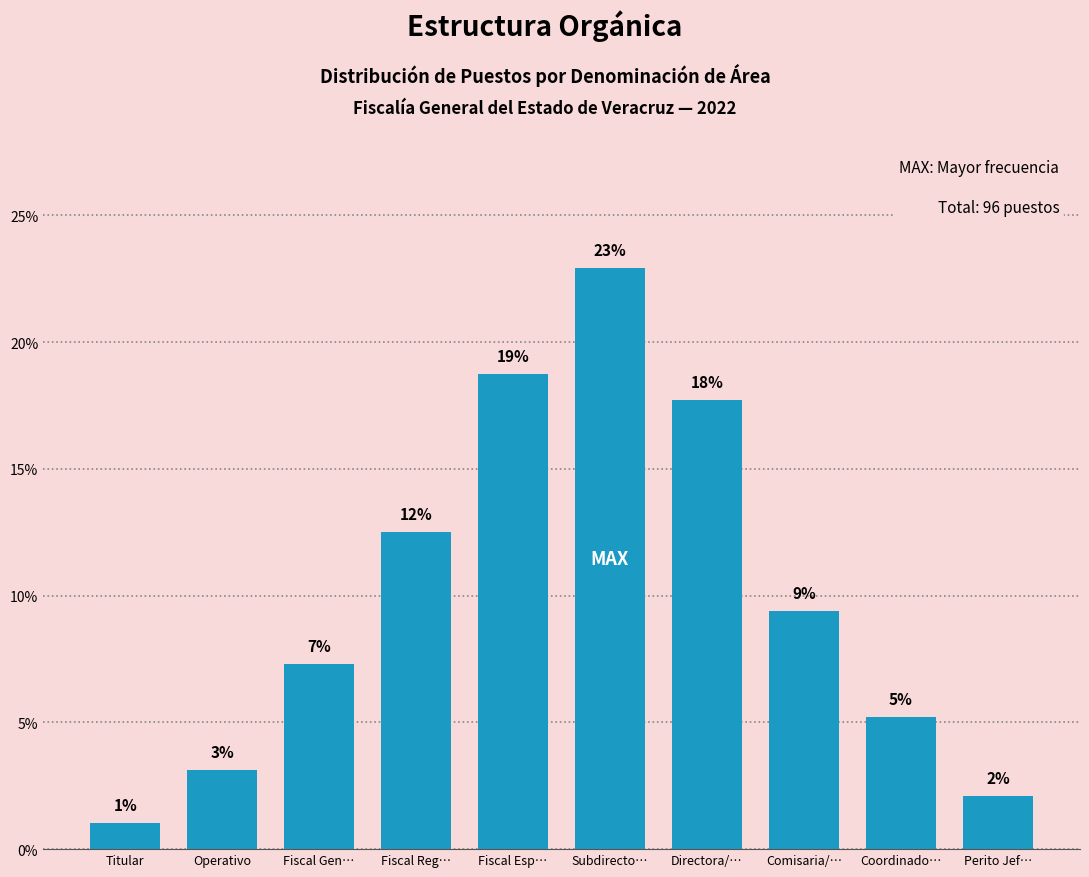

What is the minimum value shown in the chart?

1.0